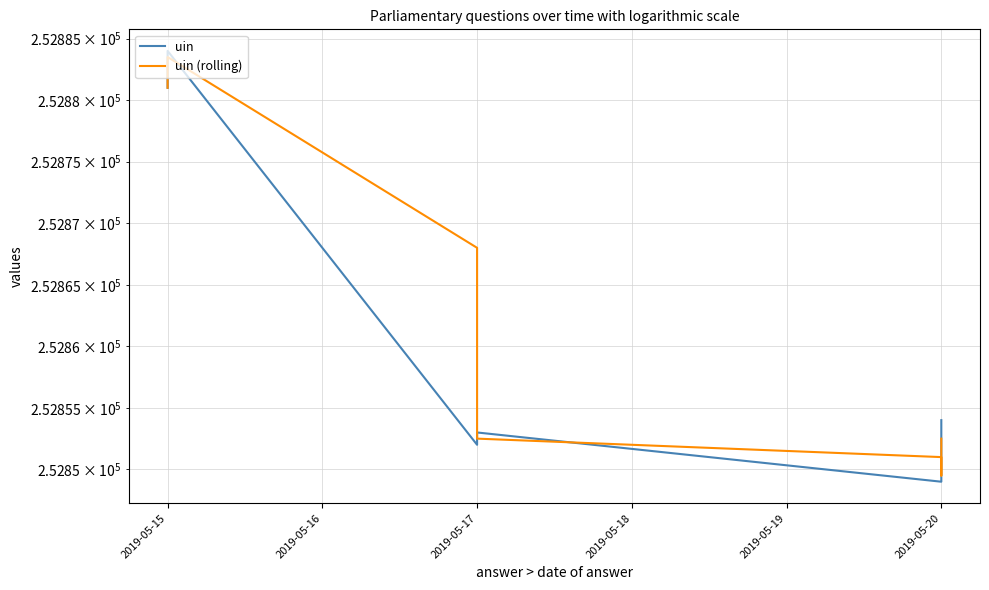

The uin (rolling) series shows 438941.5 at 2019-05-20. True or false?

False